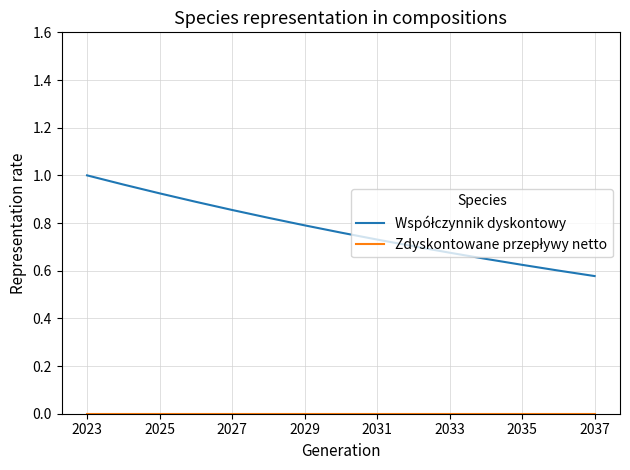

Reading left to right, transcribe all the data shown in this chart.

Współczynnik dyskontowy: 1.0	1.0	0.9	0.9	0.9	0.8	0.8	0.8	0.7	0.7	0.7	0.6	0.6	0.6	0.6
Zdyskontowane przepływy netto: 0.0	0.0	0.0	0.0	0.0	0.0	0.0	0.0	0.0	0.0	0.0	0.0	0.0	0.0	0.0